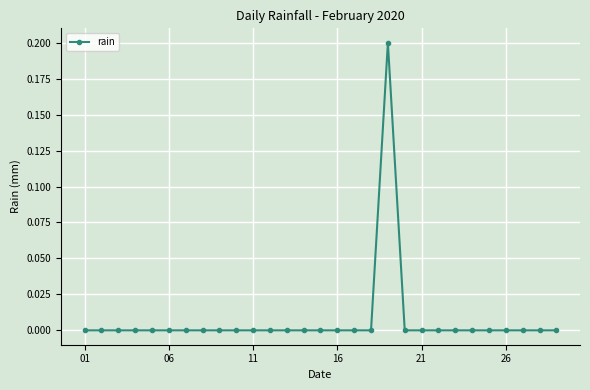

Reading left to right, extract all data points from this chart.

0.0	0.0	0.0	0.0	0.0	0.0	0.0	0.0	0.0	0.0	0.0	0.0	0.0	0.0	0.0	0.0	0.0	0.0	0.2	0.0	0.0	0.0	0.0	0.0	0.0	0.0	0.0	0.0	0.0